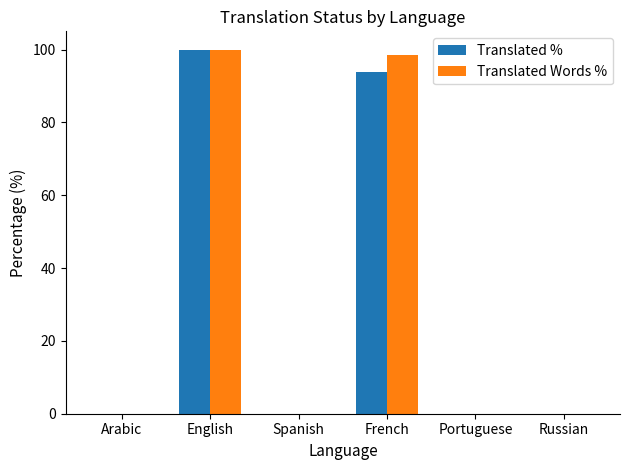

What are all the series names shown in the legend?

Translated %, Translated Words %